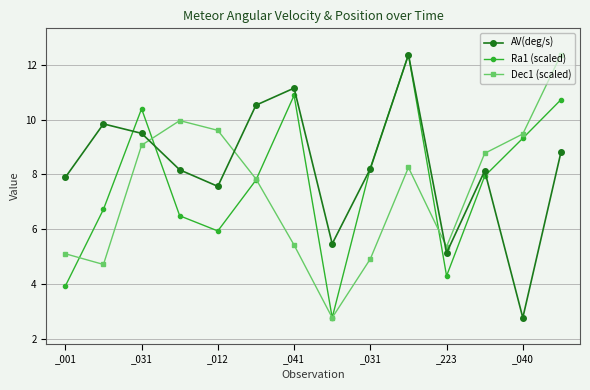

Which series has the largest total across all categories?

AV(deg/s)